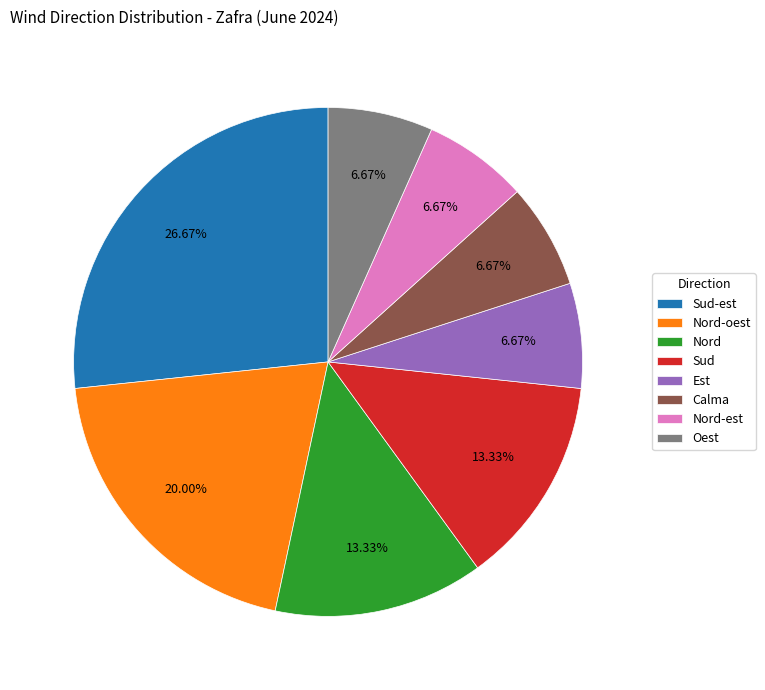

Is it true that Nord is 13% of the pie?

True